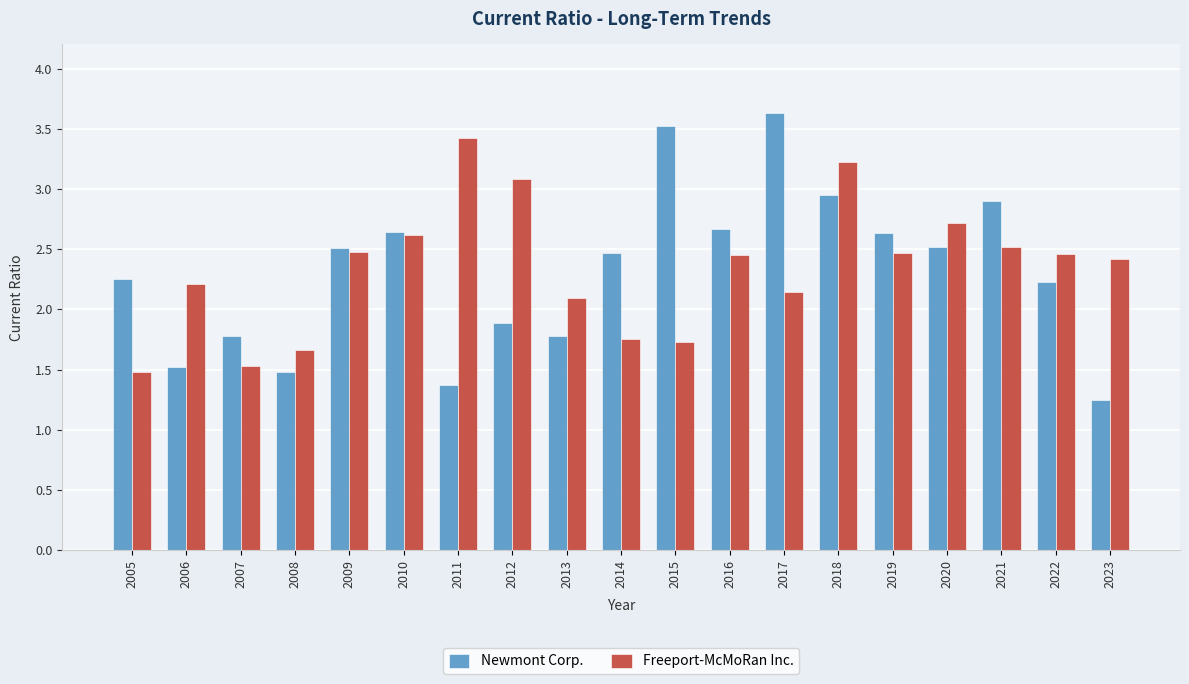

The value of Newmont Corp. at 2011 is 1.4. True or false?

True